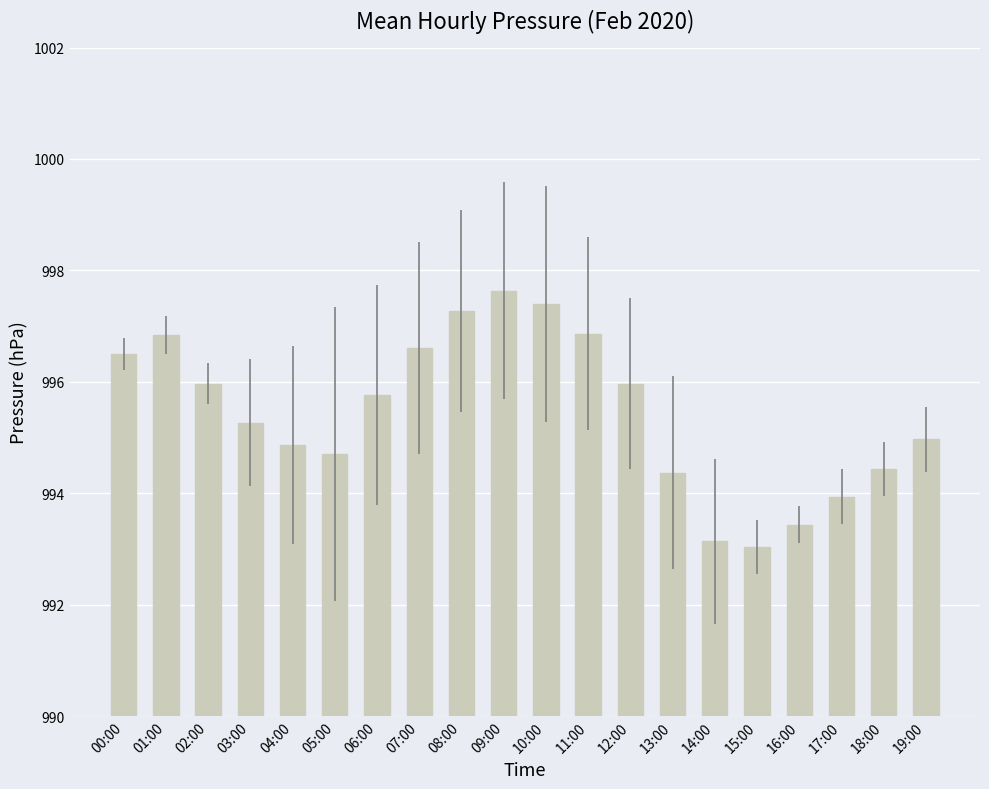

How many categories are shown in the chart?

20